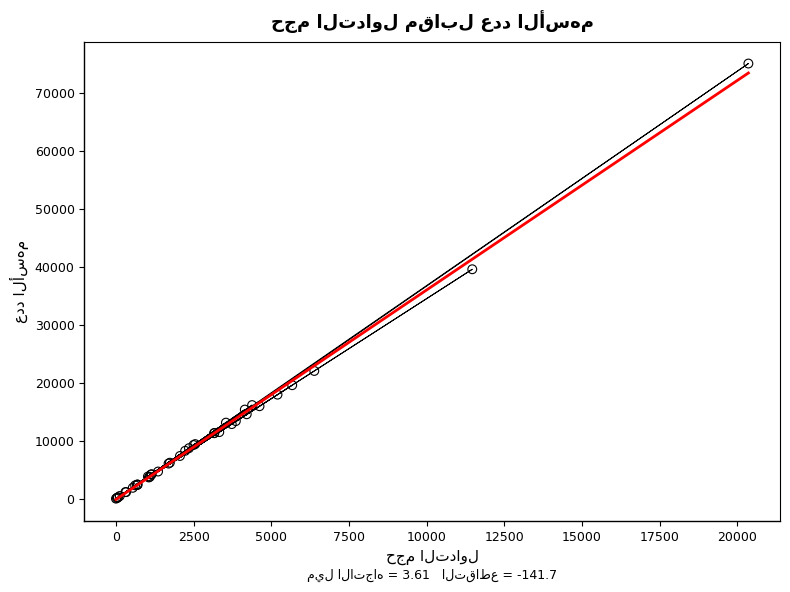

What Y value in the scatter plot is closest to 37516?

39556